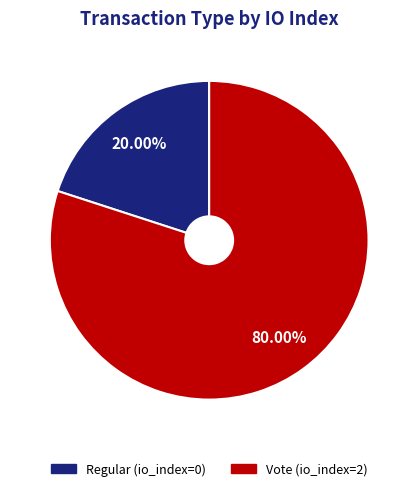

Which slice represents more than half of the pie?

Vote (io_index=2)